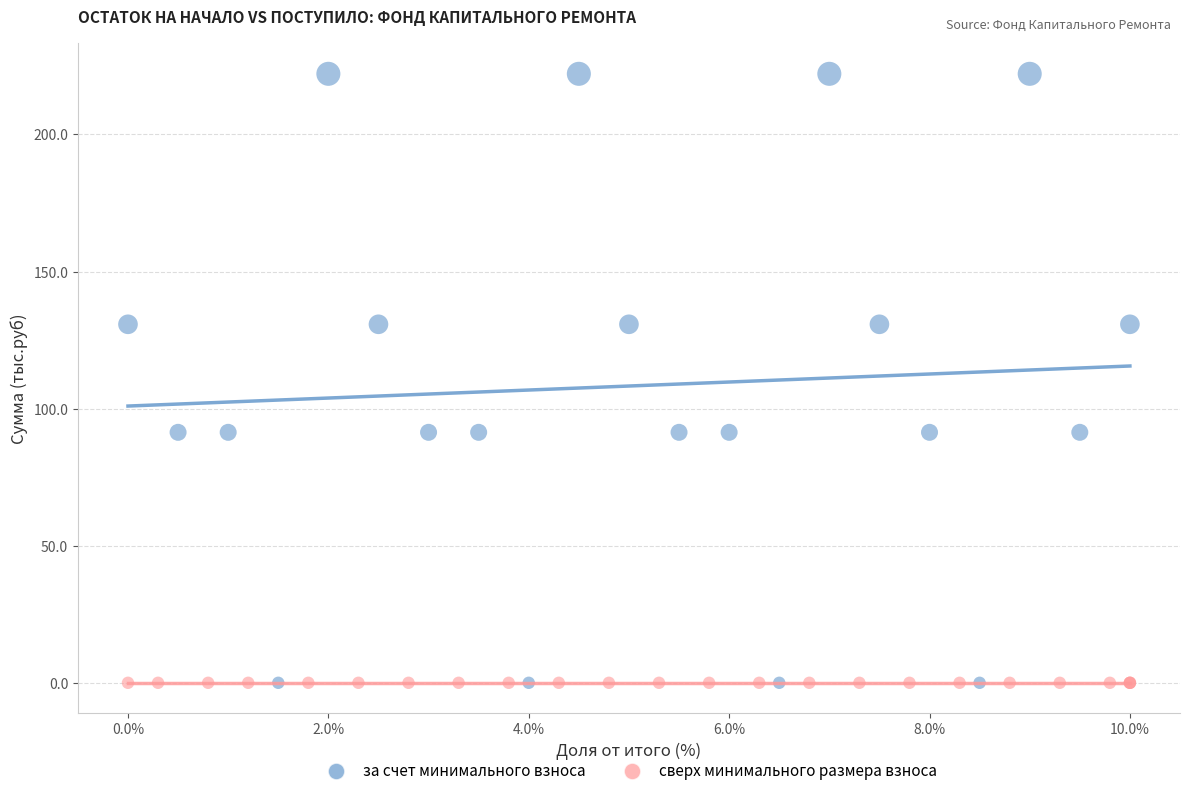

Which series contains the highest Y value?

за счет минимального взноса